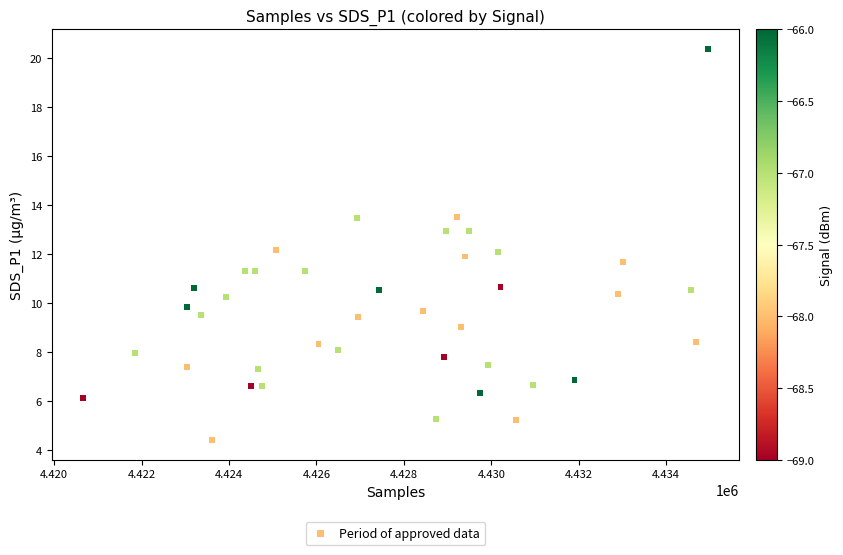

What is the range of Y values (max minus min)?

16.0